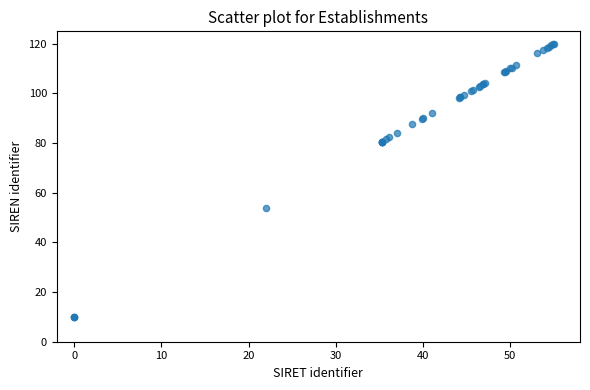

What Y value in the scatter plot is closest to 65?

54.0